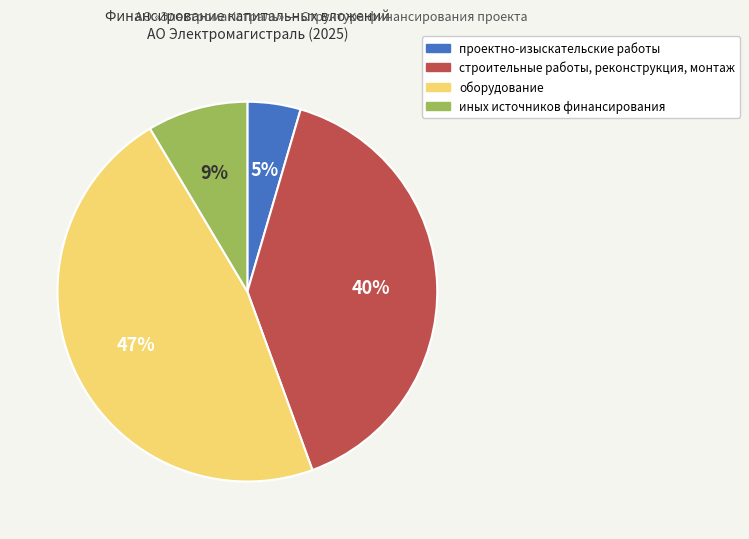

To the nearest percent, what is the difference between the largest and smallest slice percentages?

42%